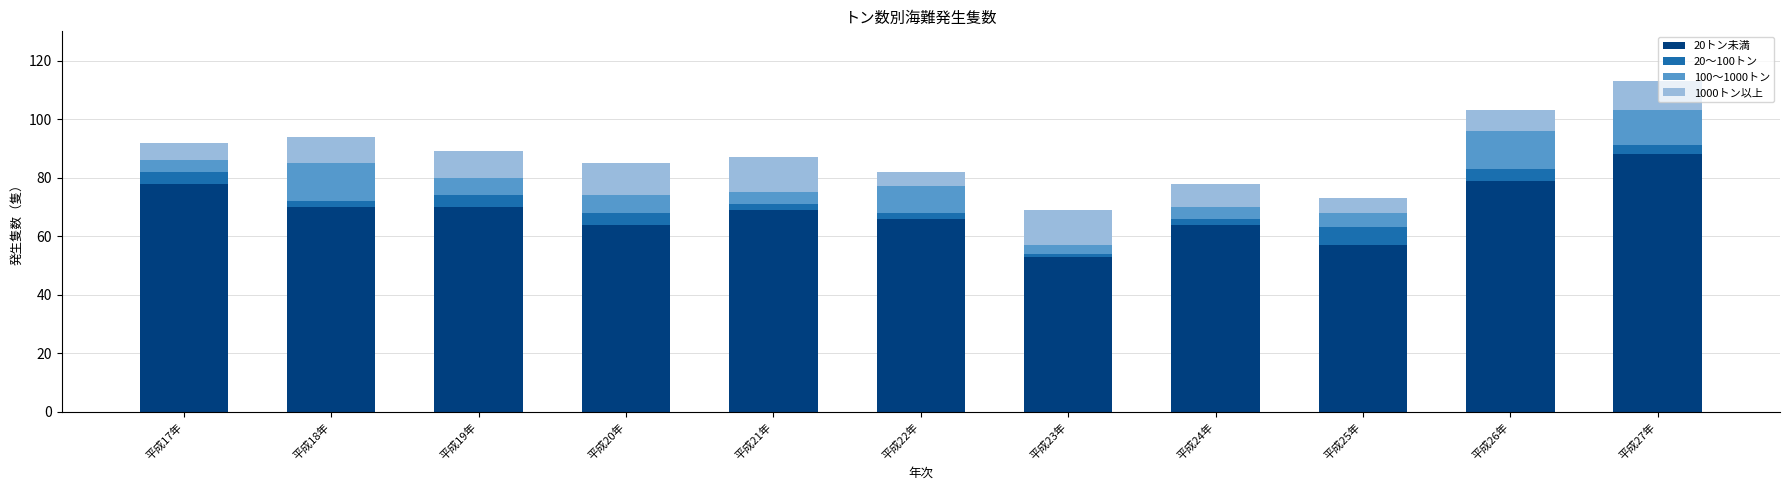

Is it true that 20トン未満 equals 53 at 平成23年?

True